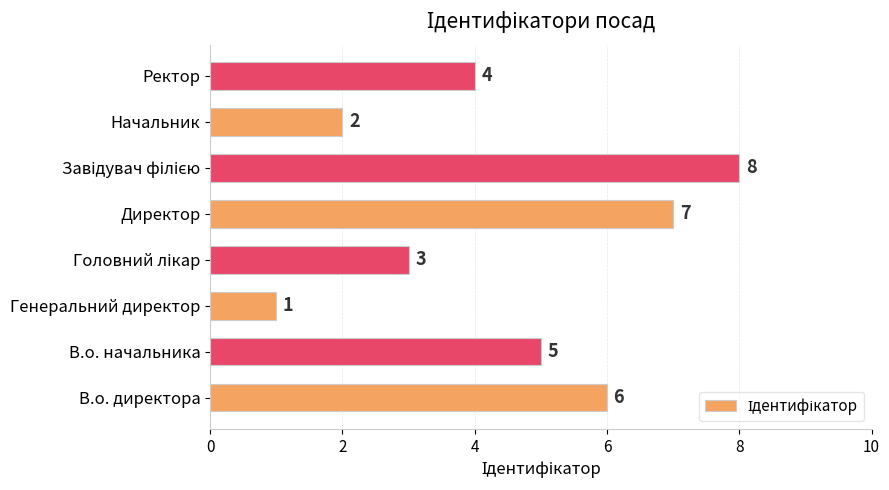

True or false: the data shows 9 at В.о. директора.

False